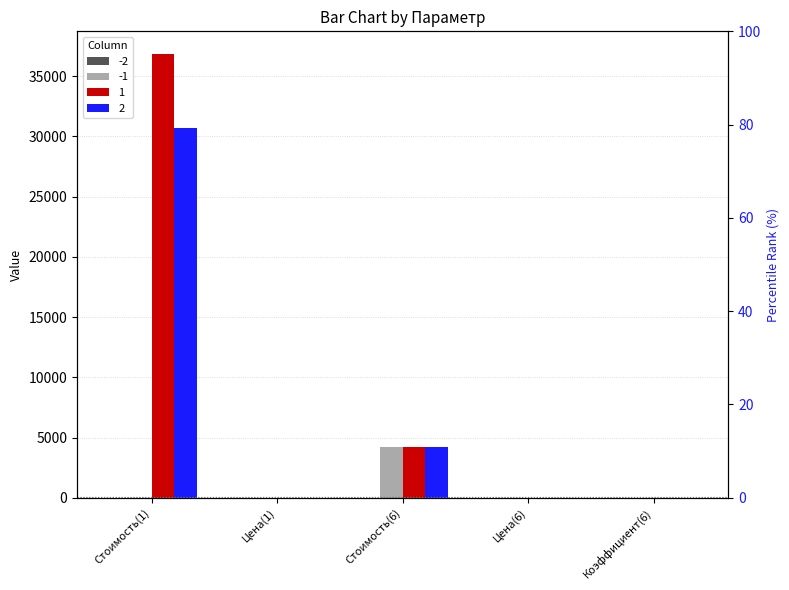

What is the difference between the second highest and second lowest values in the -1 series?

6